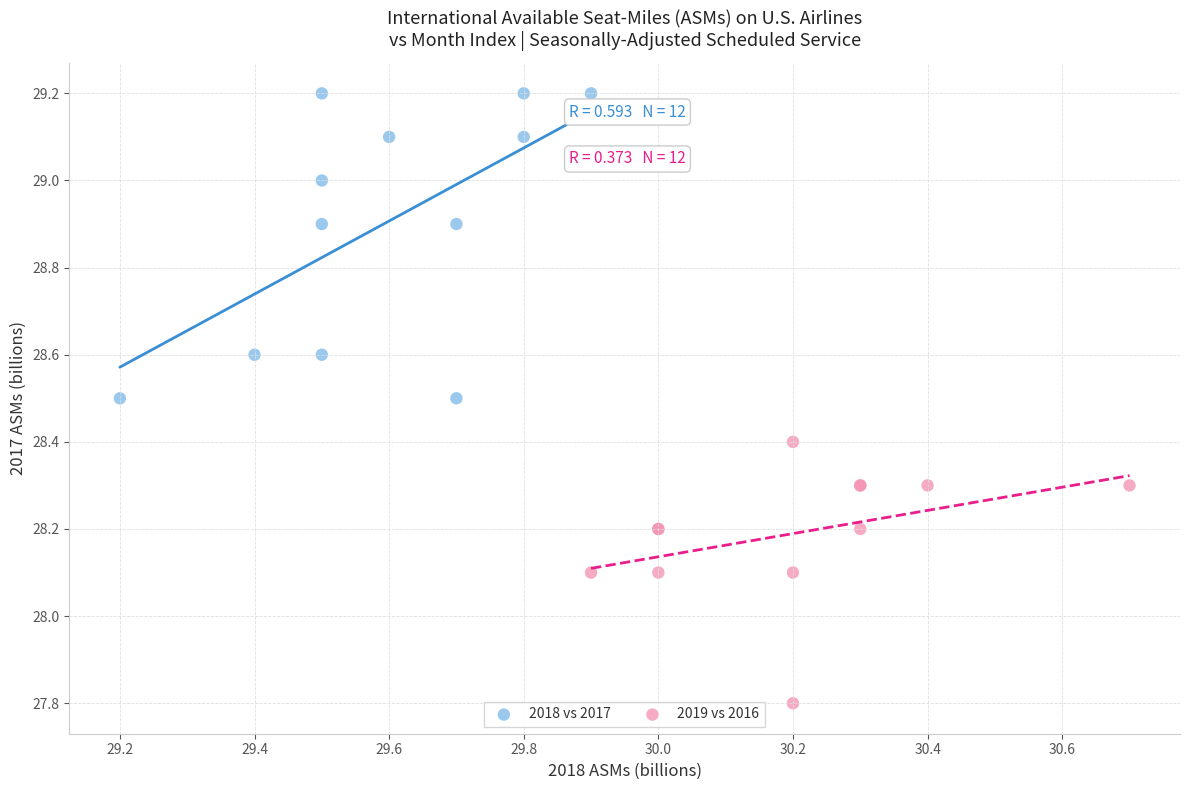

Which series contains the lowest Y value?

2019 vs 2016